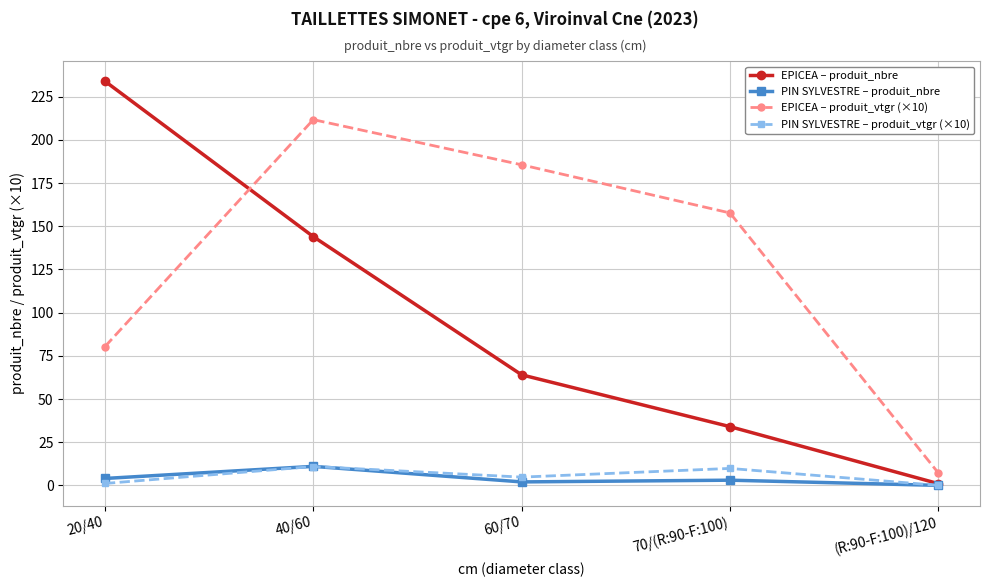

How many data points in EPICEA – produit_nbre are less than 64?

2